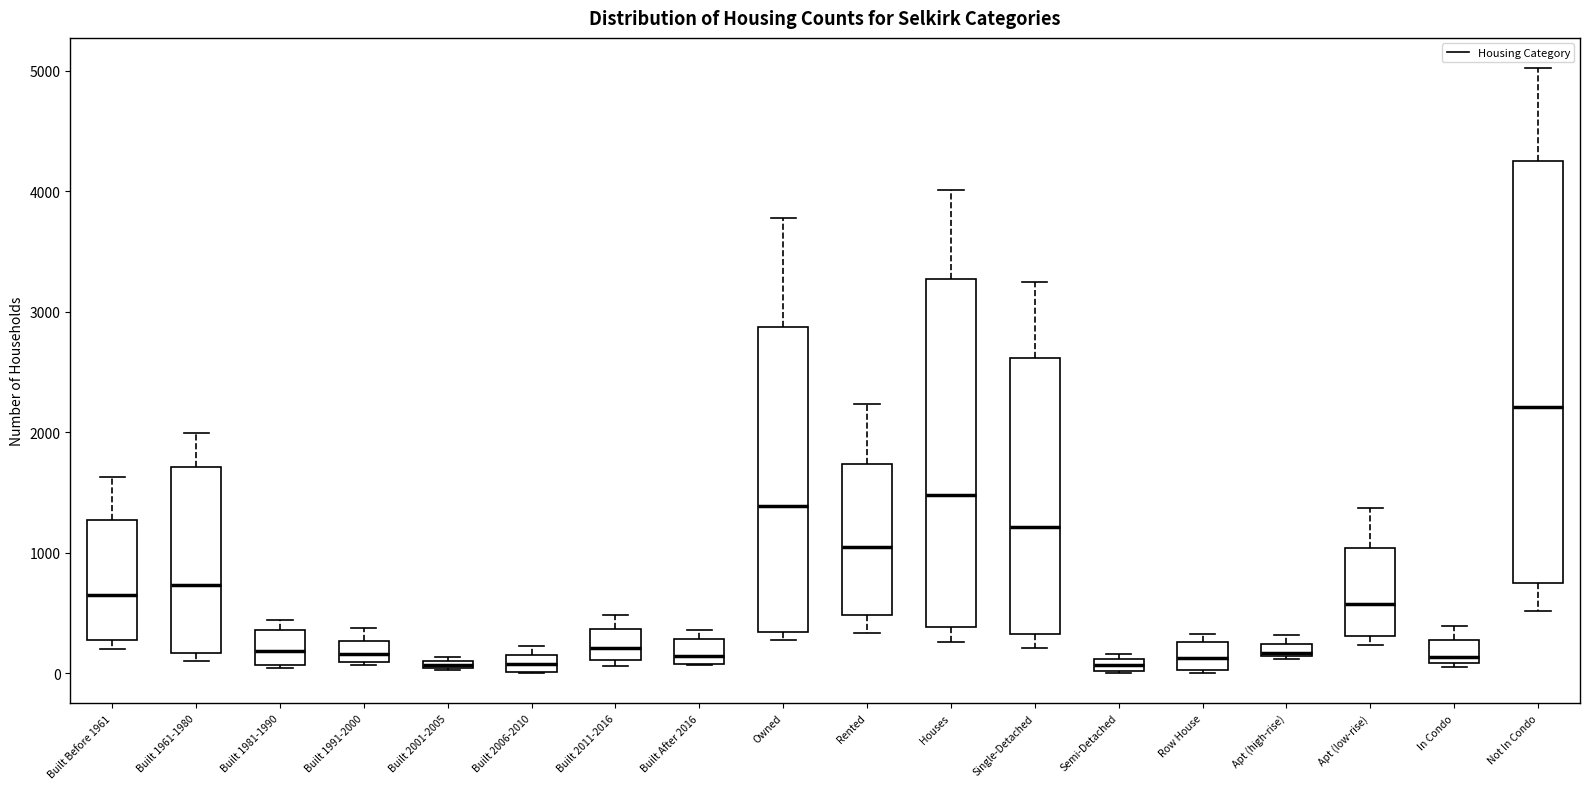

Where is the lower edge of the box for Built After 2016 on the y-axis? The values are not printed on the chart, so give them approximately, as read against the axis.

100